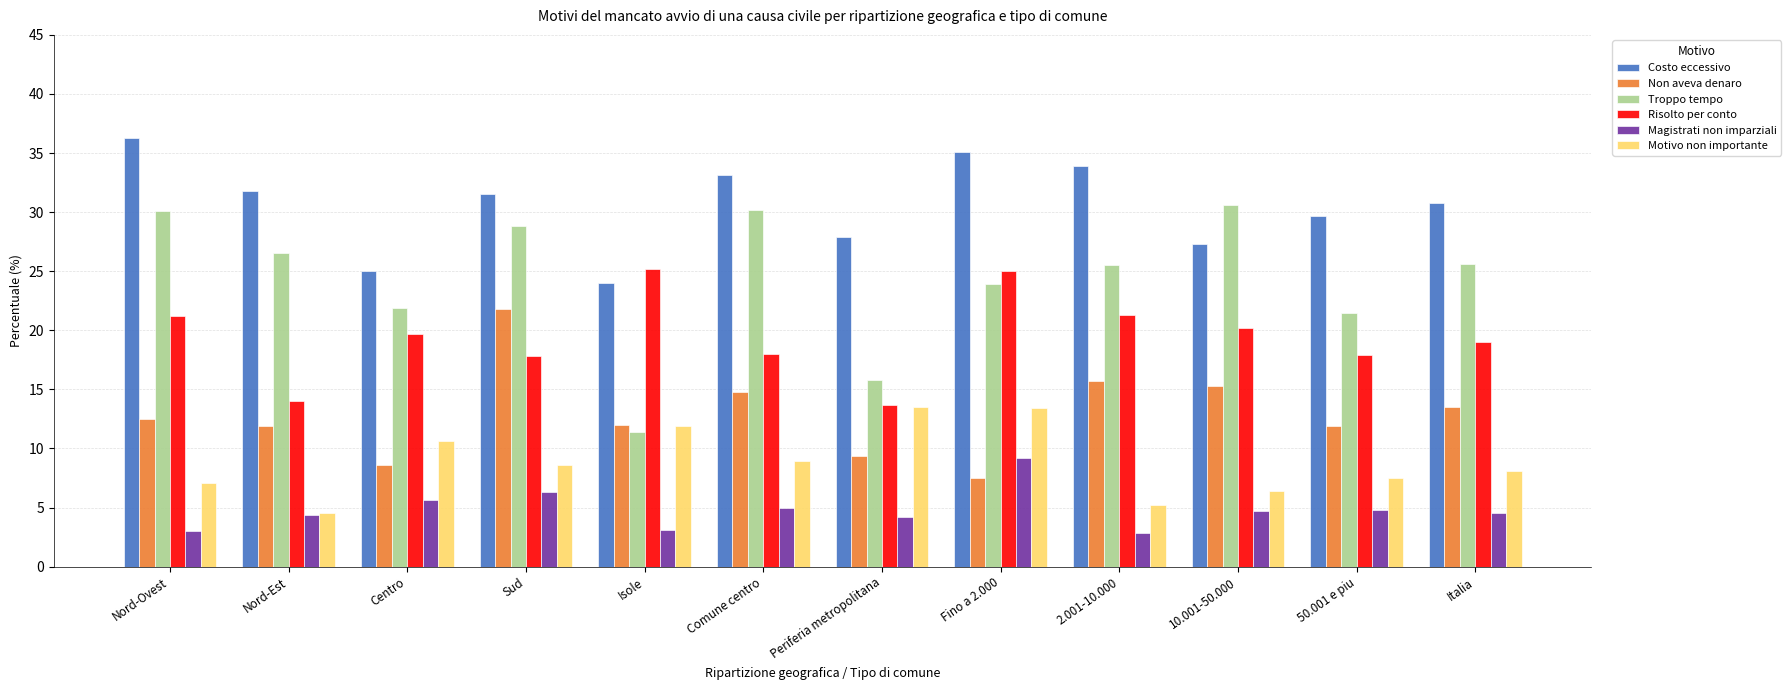

Which category has the lowest value in the Troppo tempo series?

Isole